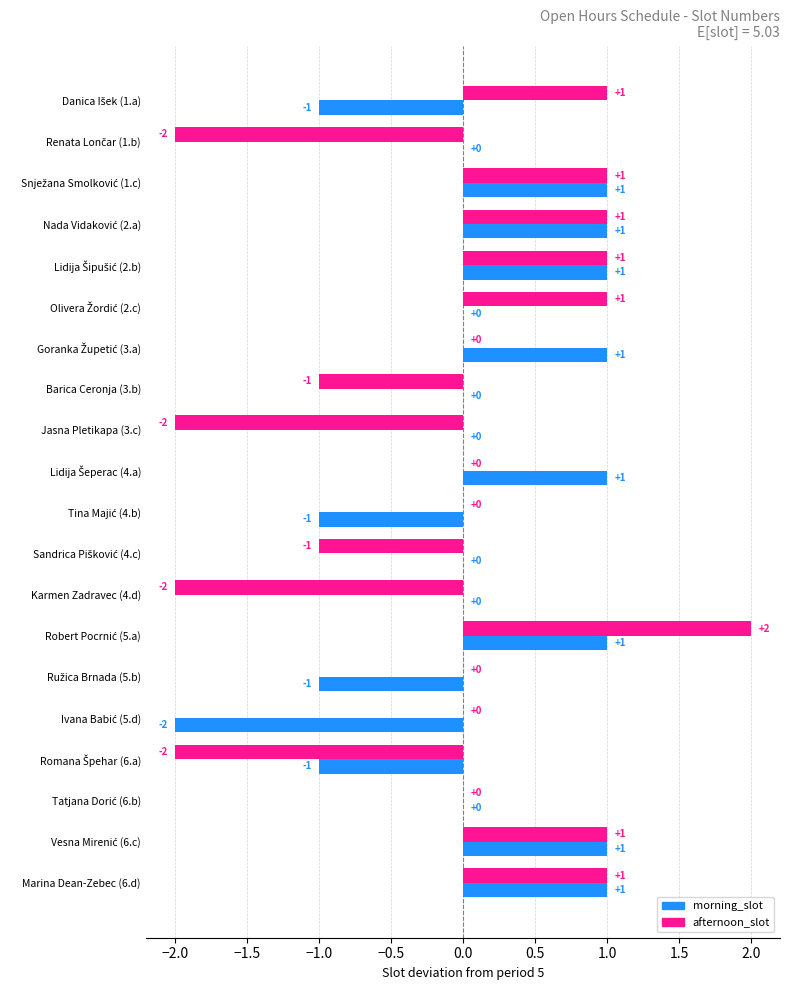

True or false: morning_slot has a value of 0 at Jasna Pletikapa (3.c).

True